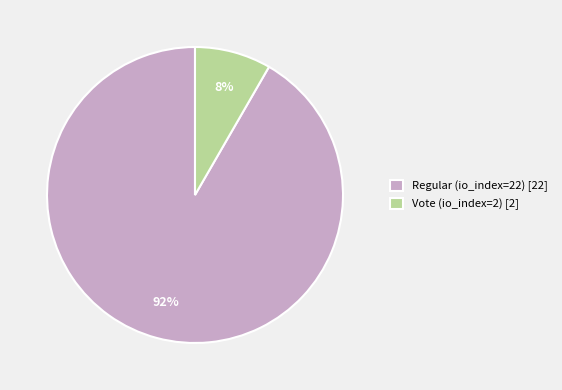

Is Regular (io_index=22) the majority of the pie?

Yes